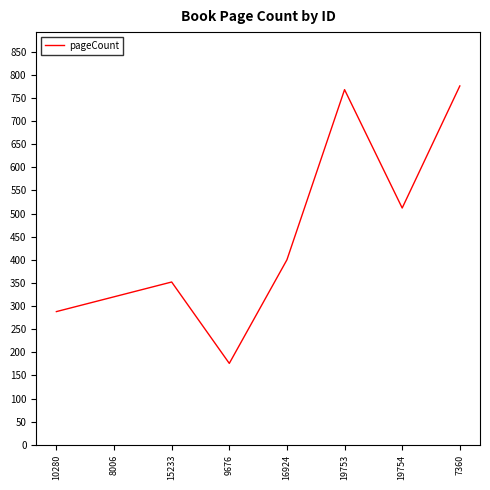

How many distinct data groups are displayed?

1